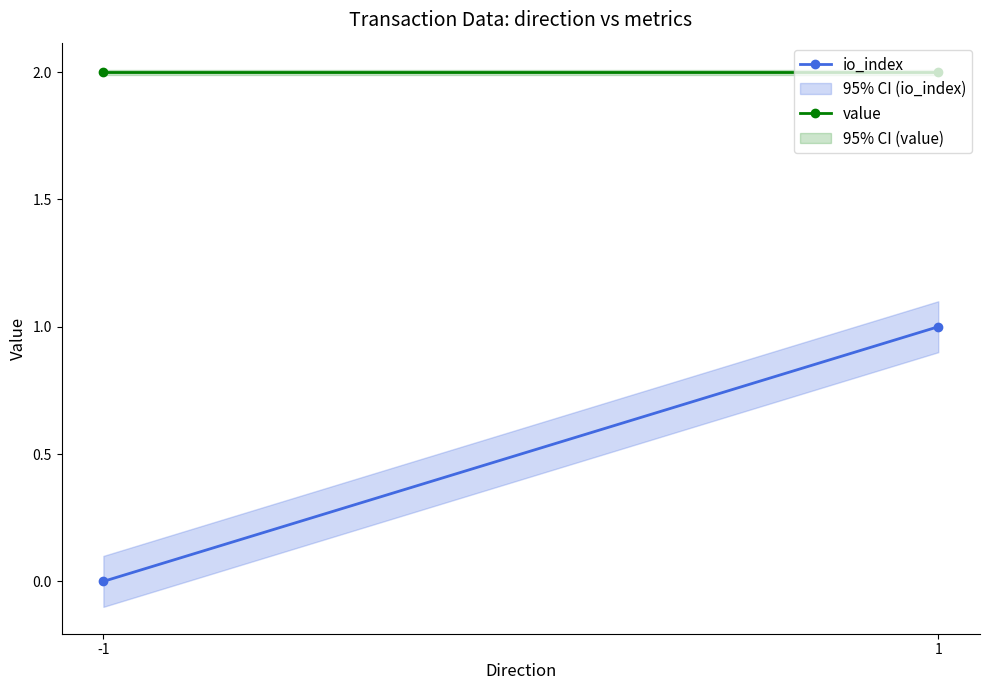

What is the sum of all value values?

4.0